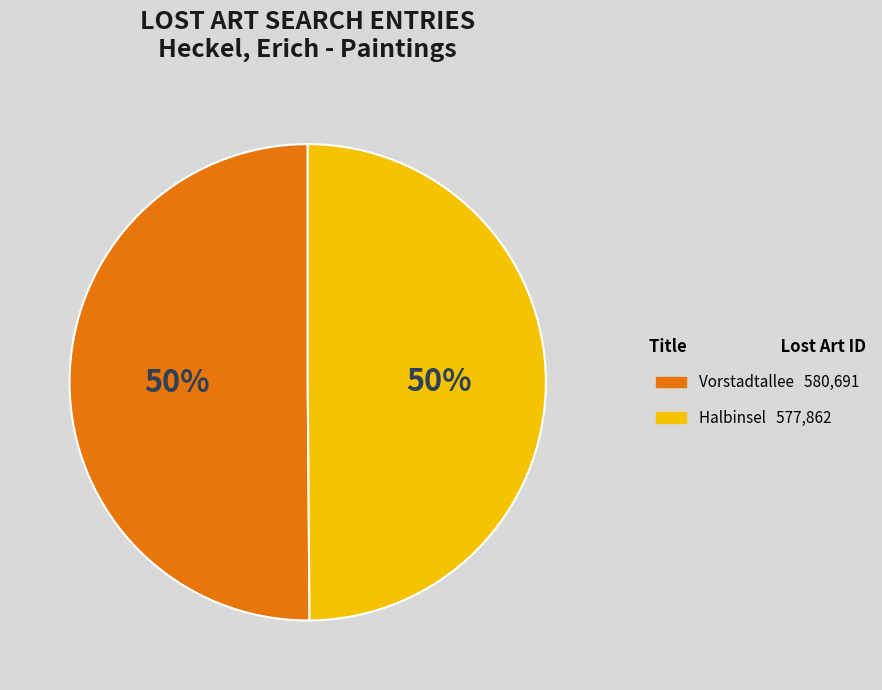

What is the ratio of the value at Vorstadtallee to the value at Halbinsel?

1.0